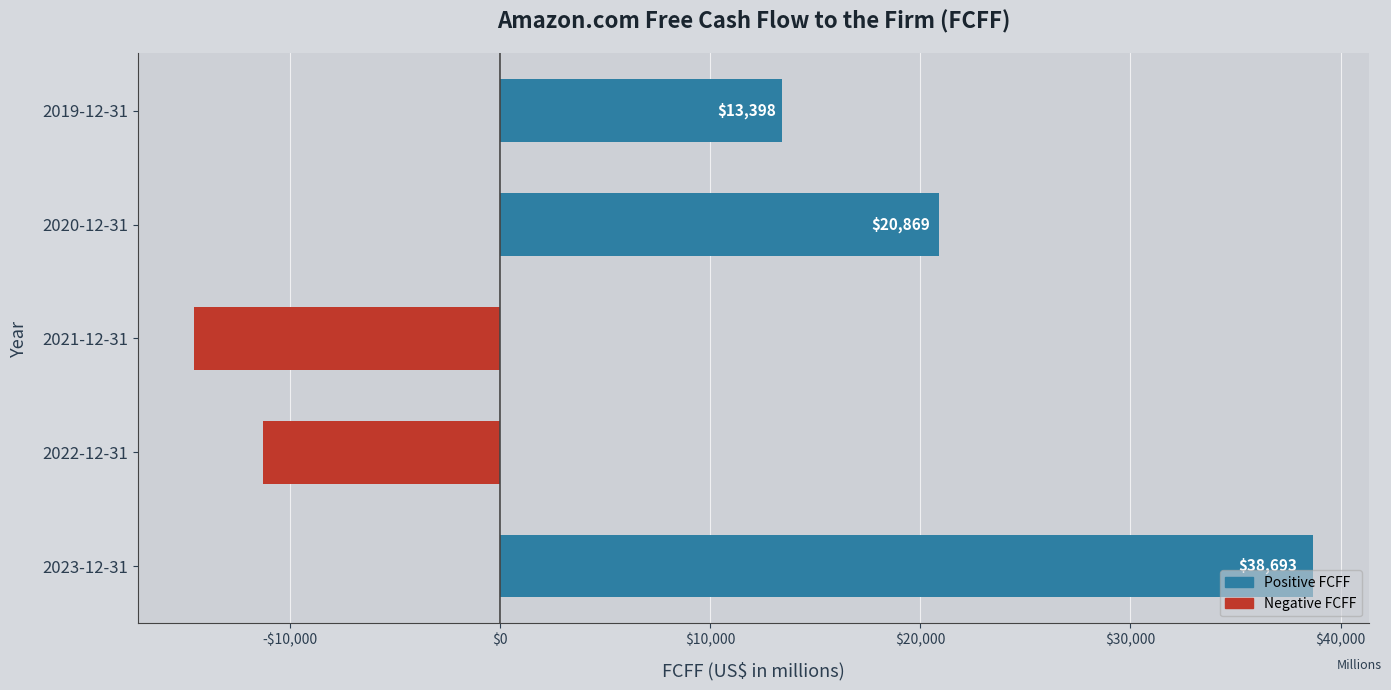

Rank the categories by value from highest to lowest.

2023-12-31, 2020-12-31, 2019-12-31, 2022-12-31, 2021-12-31